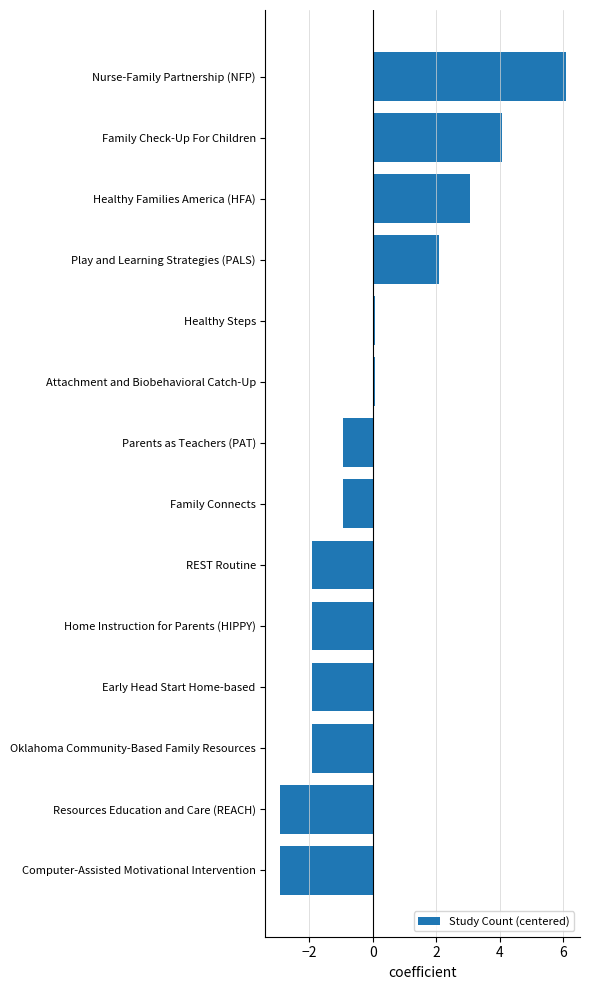

What is the difference between the second highest and minimum values?

7.0